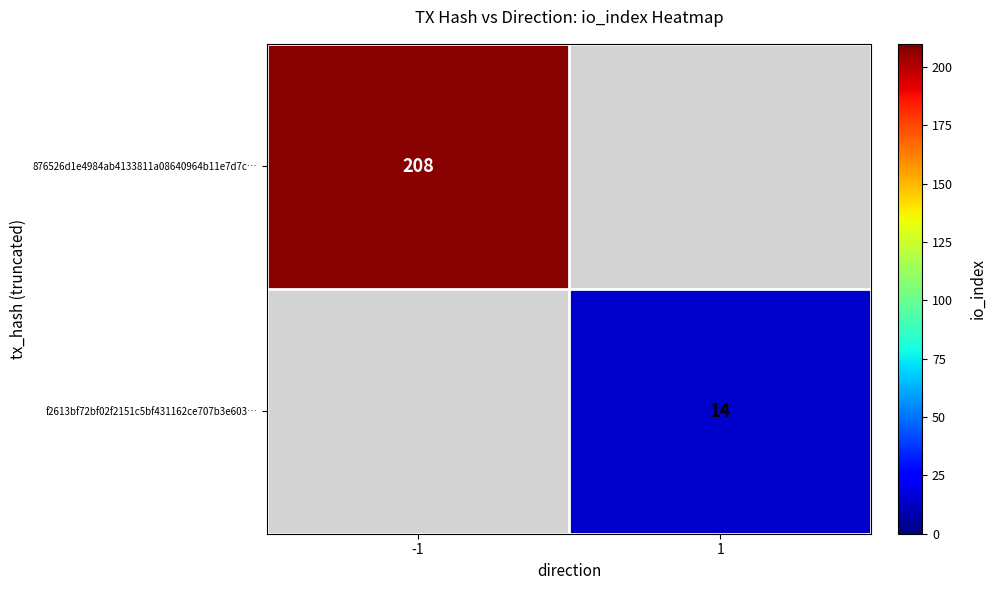

The f2613bf72bf02f2151c5bf431162ce707b3e603… series shows 14 at 1. True or false?

True